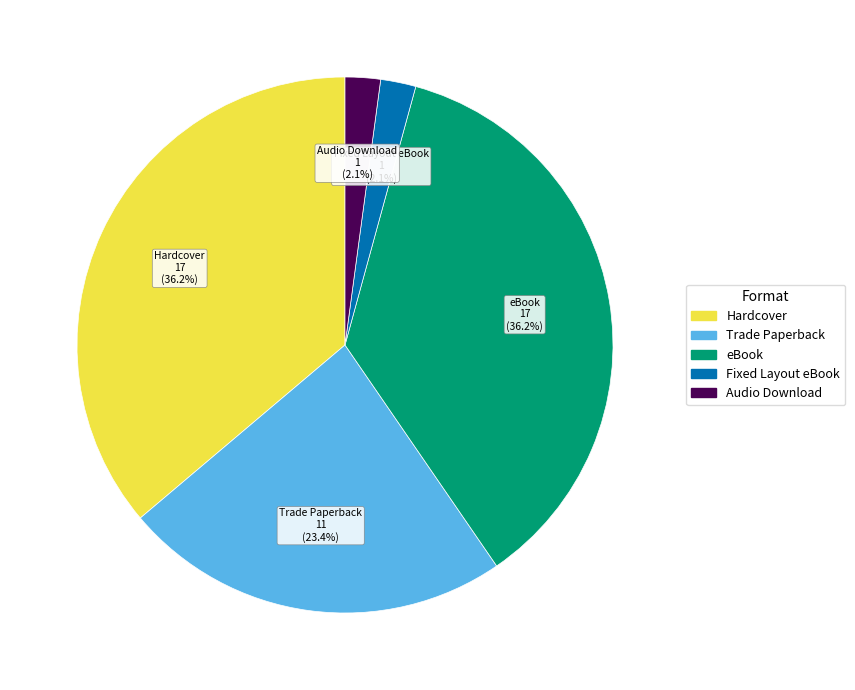

What percentage is NOT represented by Trade Paperback?

76.6%